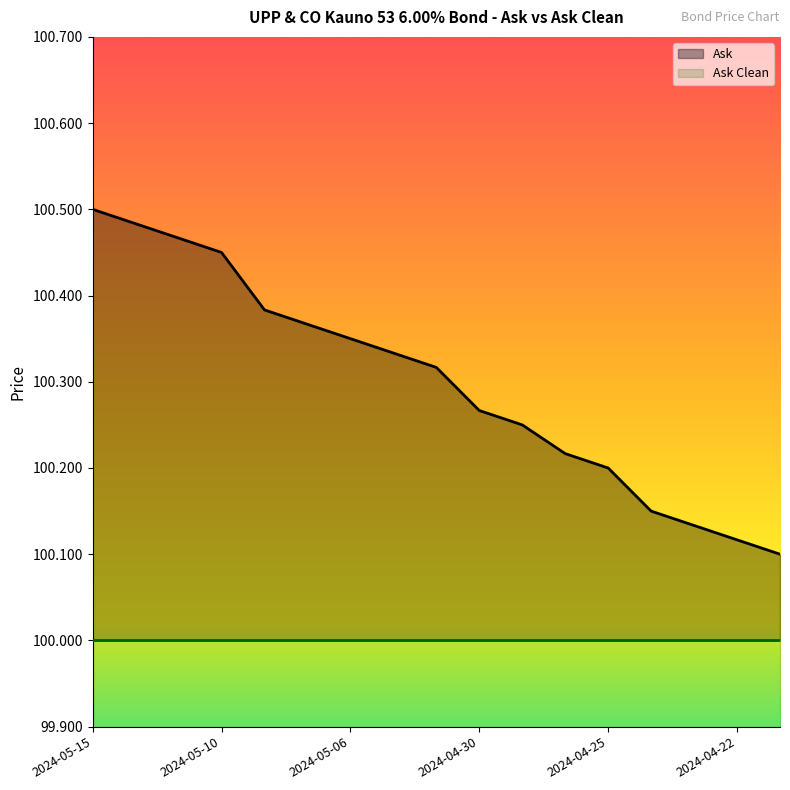

What is the label of the 14th point from the left?

2024-04-24